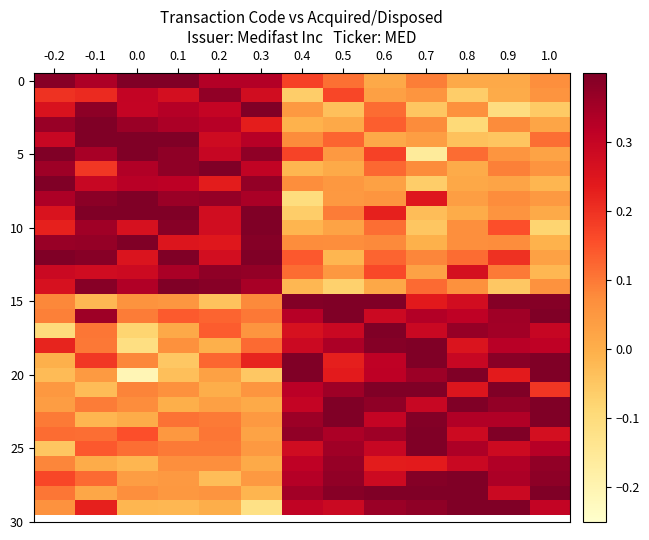

What is the difference between the highest and lowest values at 0.5?

0.5